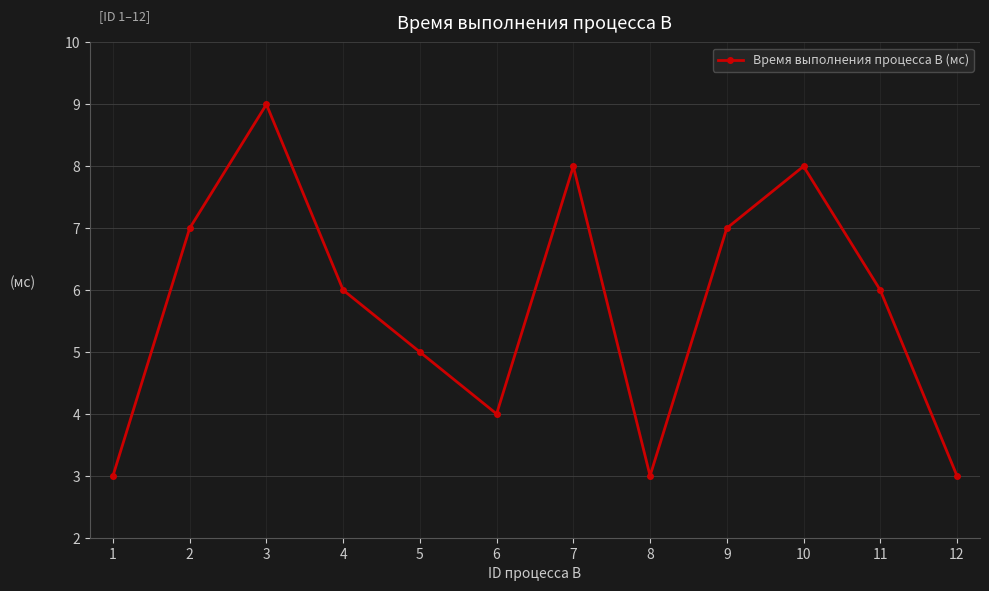

What is the value of the 4th point from the left?

6